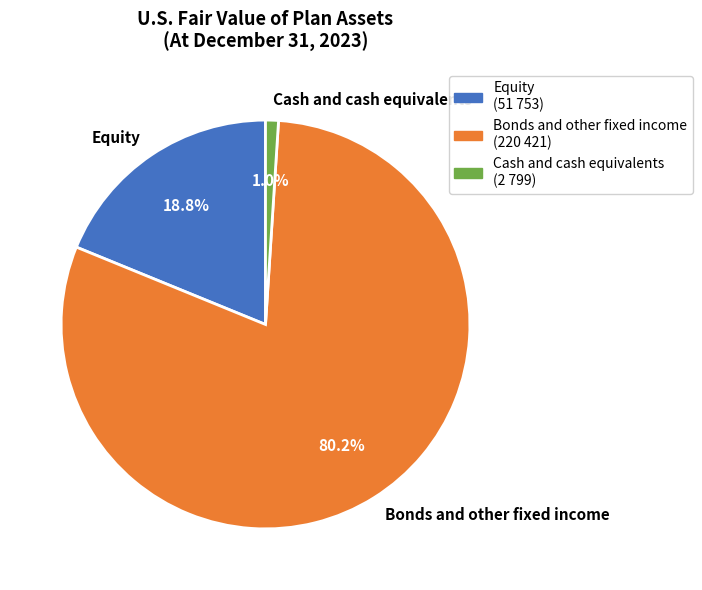

To the nearest percent, what percentage of the pie is Equity?

19%